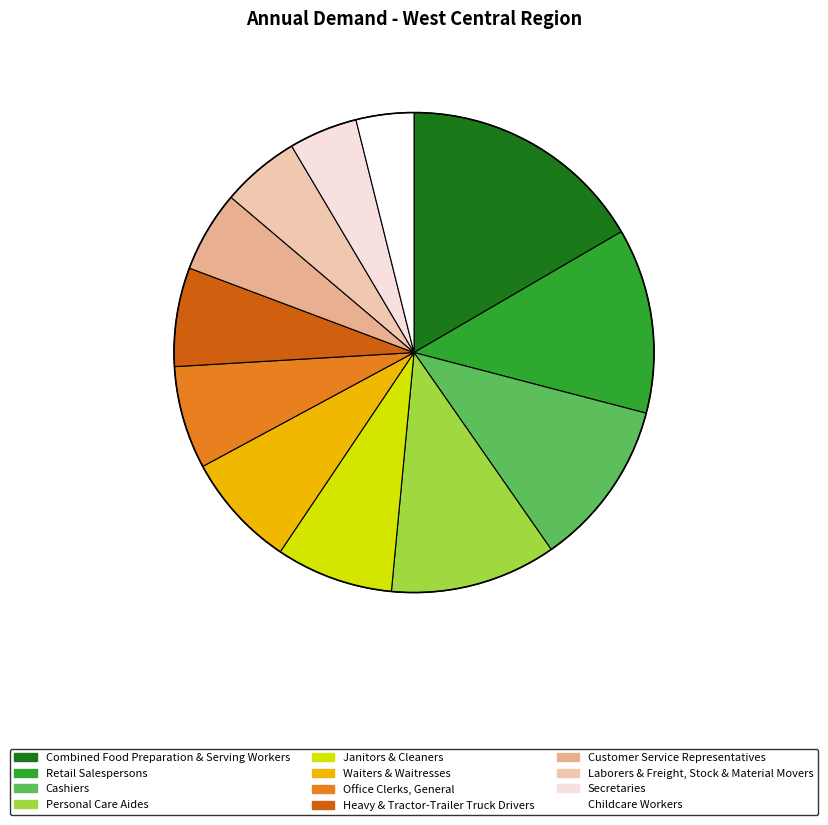

Combined, do Janitors & Cleaners and Combined Food Preparation & Serving Workers account for over 50%?

No